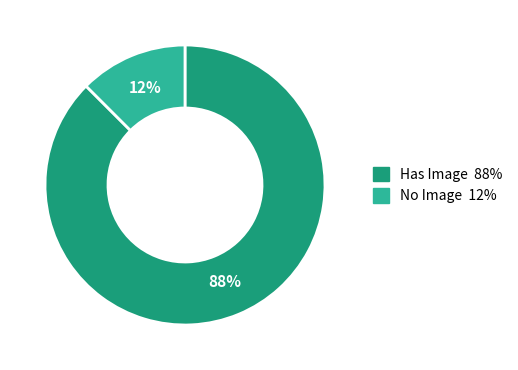

To the nearest percent, what is the average slice percentage?

50%